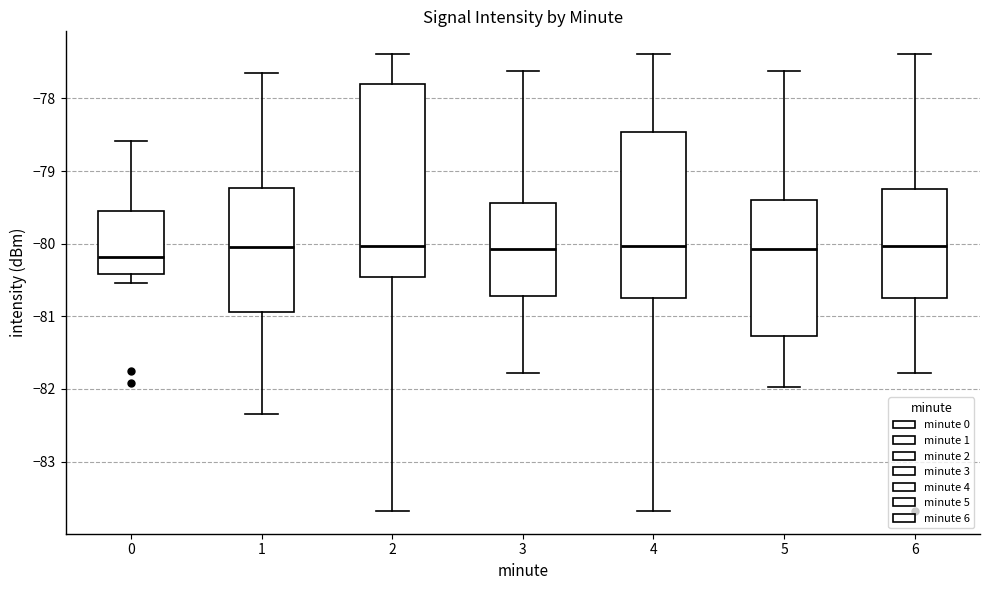

Where does the median line of the box at x = 6 sit on the y-axis? The values are not printed on the chart, so give them approximately, as read against the axis.

-80.0